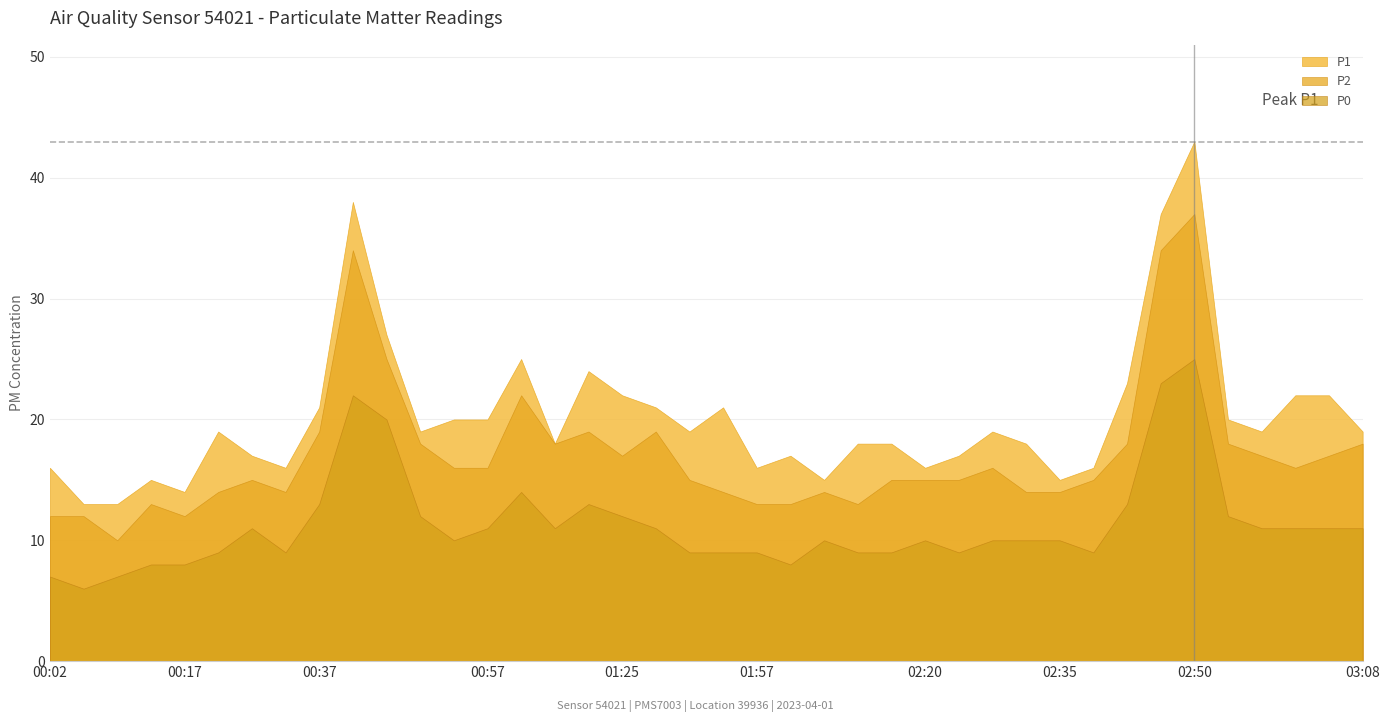

How many values in the P0 series exceed 10?

19